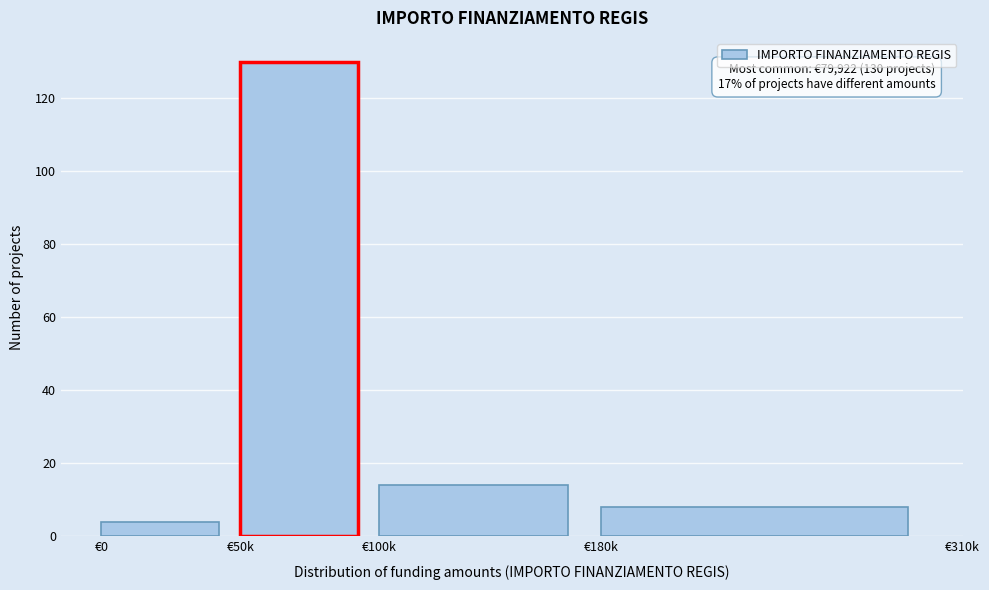

Reading right to left, what are all the values shown in this chart?

8	14	130	4